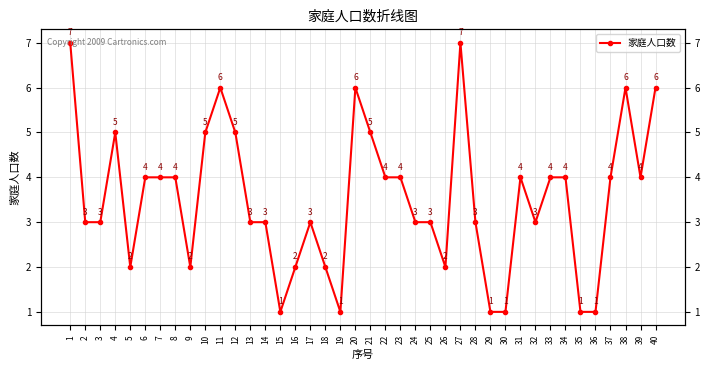

What is the difference between the maximum and second lowest values?

6